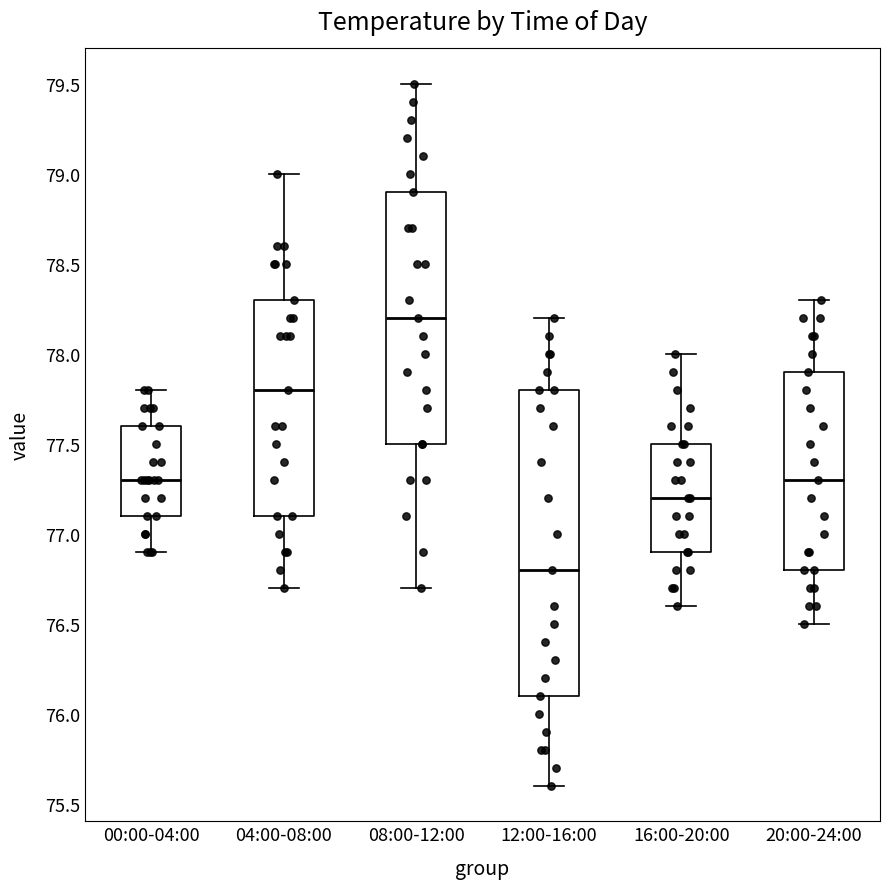

Where is the upper edge of the box for 04:00-08:00 on the y-axis? The values are not printed on the chart, so give them approximately, as read against the axis.

78.3